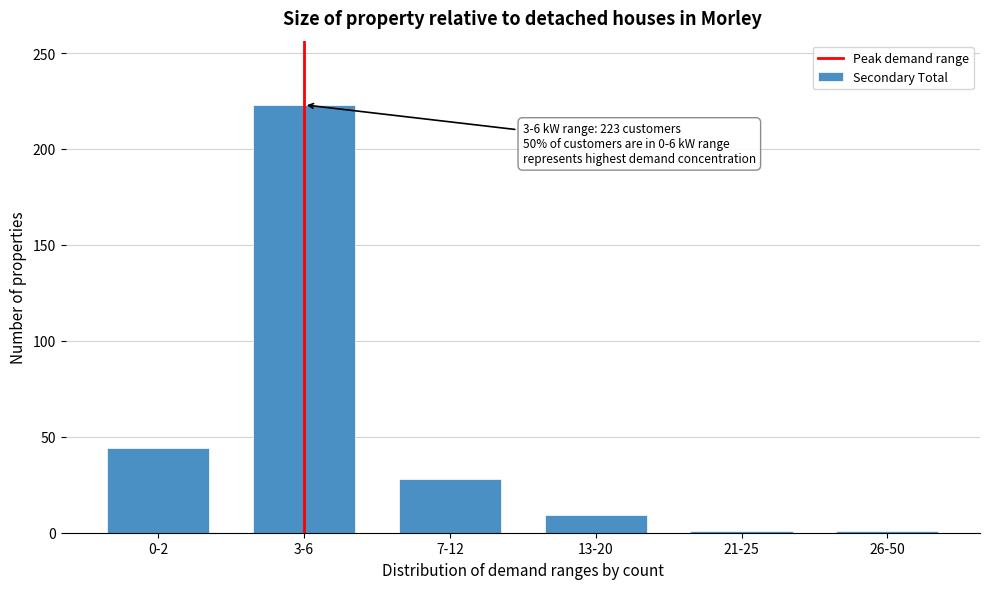

Reading left to right, what are all the values shown in this chart?

0-2=44	3-6=223	7-12=28	13-20=9	21-25=1	26-50=1